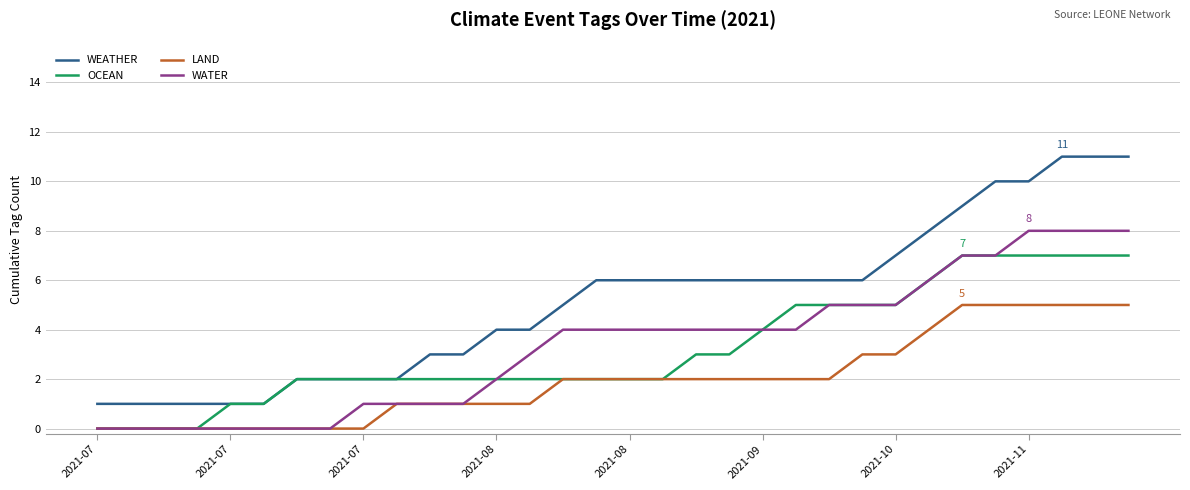

Which series has the largest total across all categories?

WEATHER